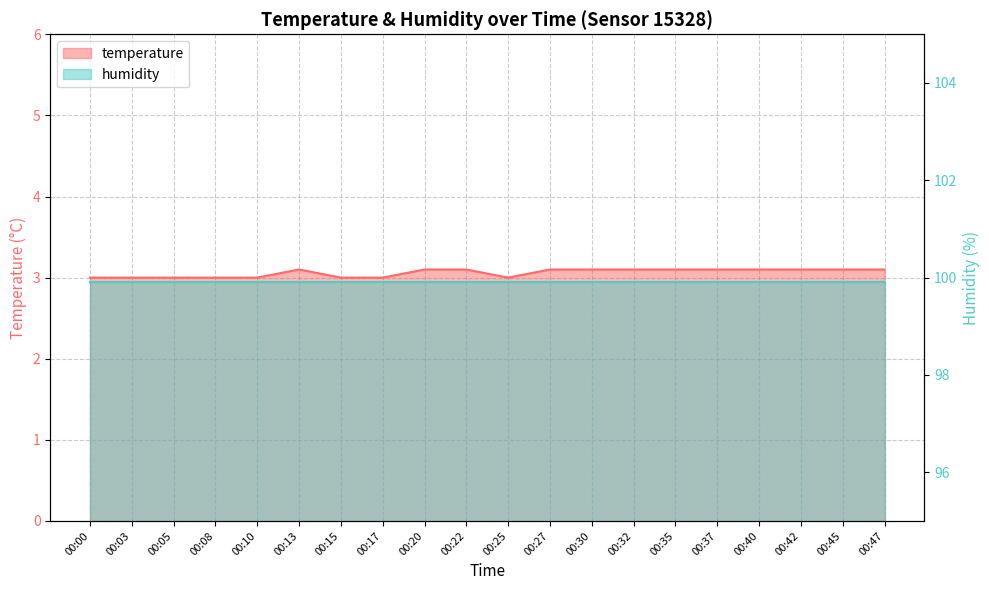

How many points are lower than both their immediate neighbors (excluding endpoints)?

1